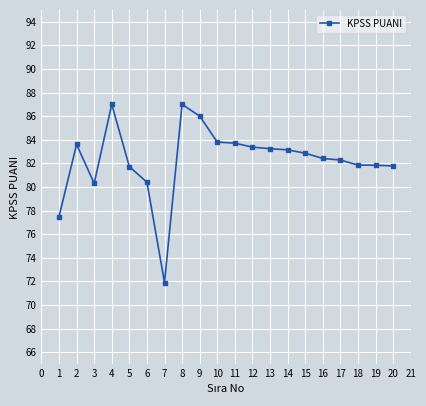

The chart shows a value of 77.5 at 1. True or false?

True